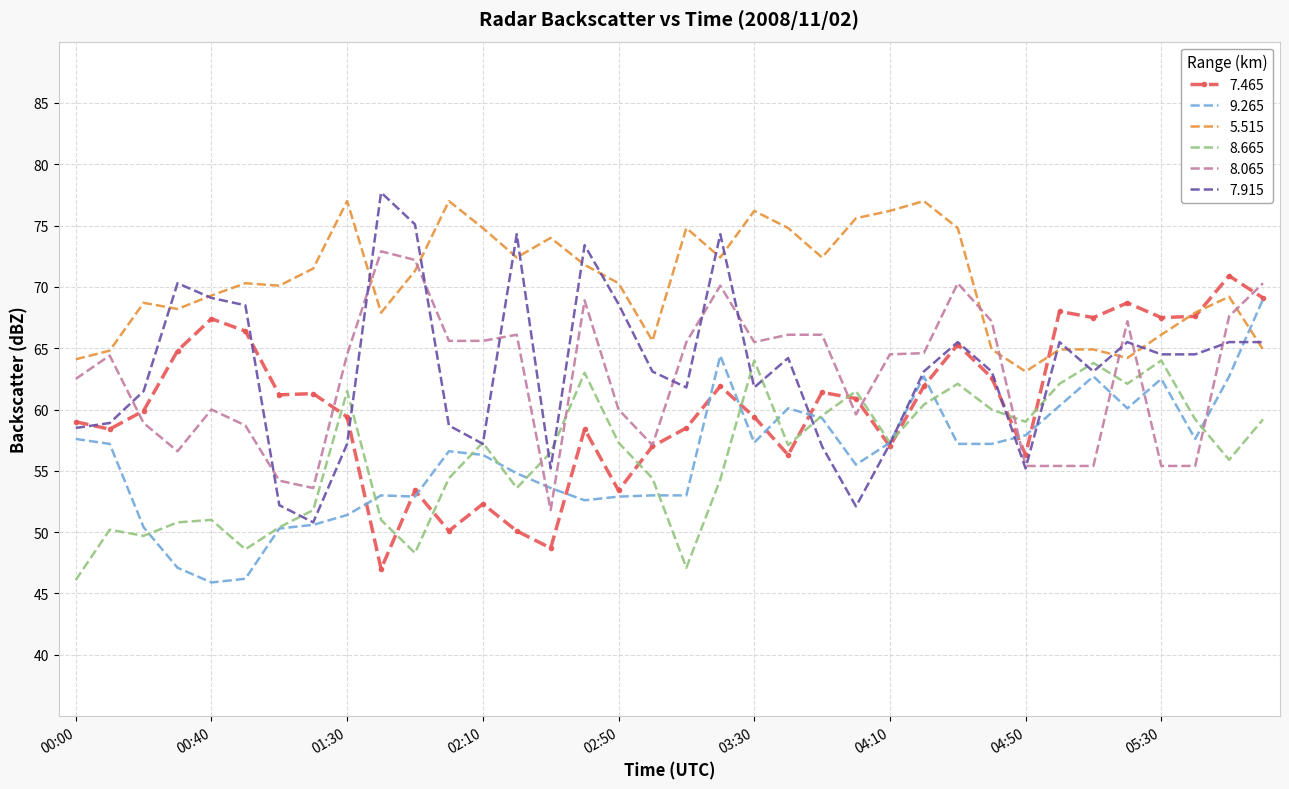

What is the minimum value shown in the chart?

45.9